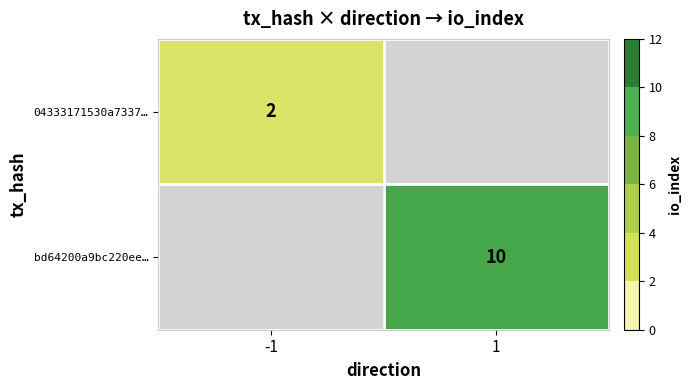

True or false: 04333171530a7337… has a value of 1 at -1.

False